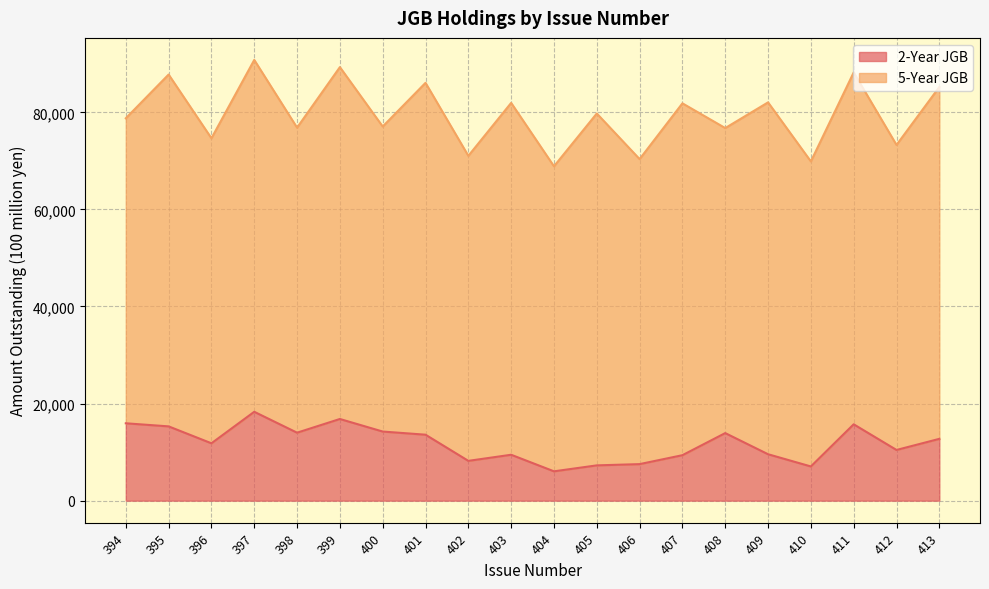

The value at 399 is 16820. True or false?

True